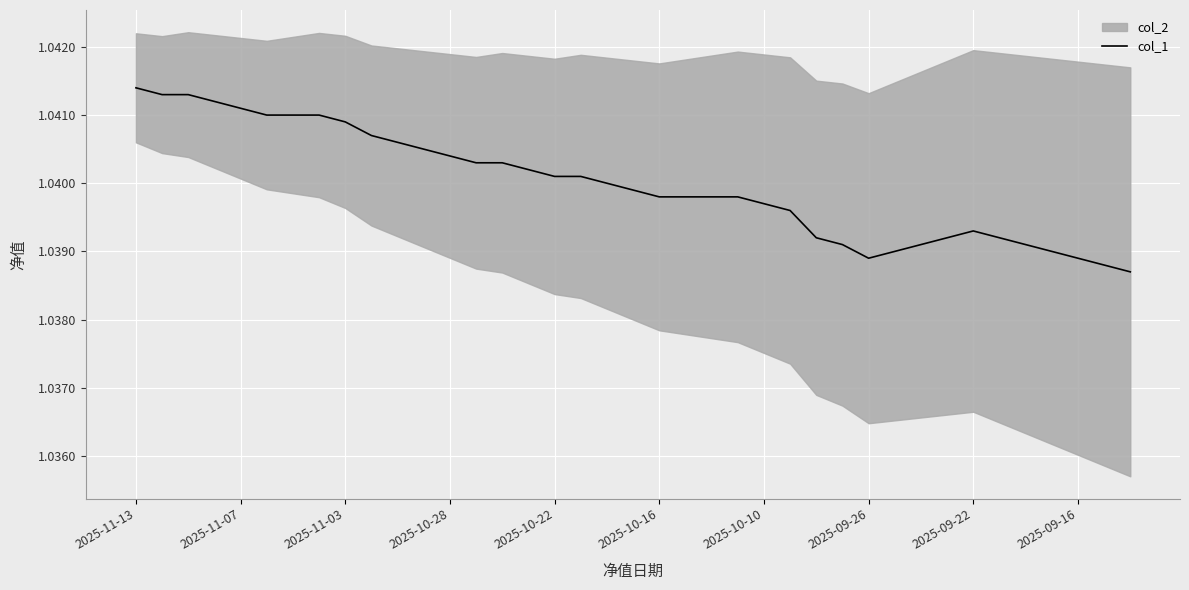

Count the number of categories in the chart.

39